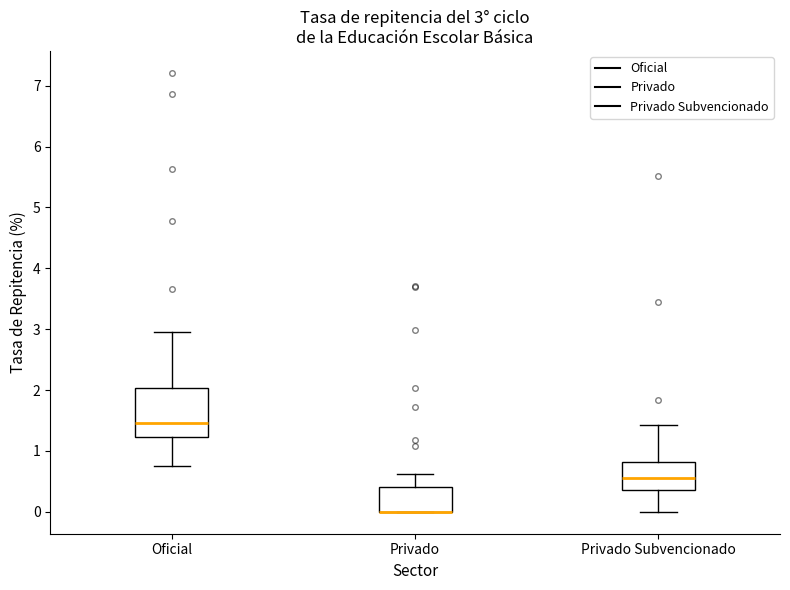

Which box is the tallest, from its lower edge to its upper edge?

Oficial